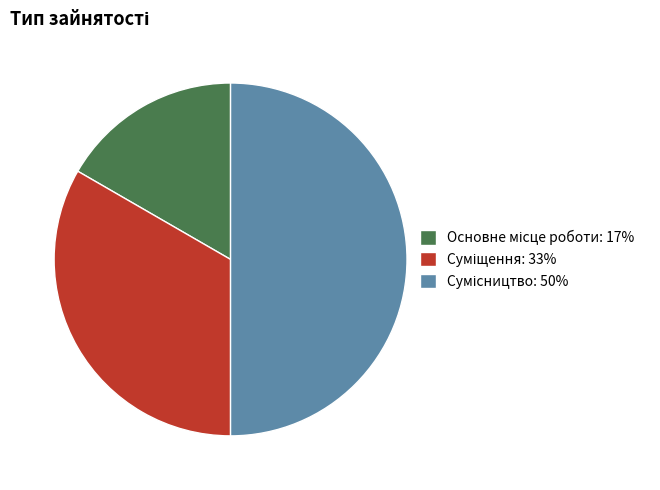

Combined, what portion of the pie is Суміщення and Основне місце роботи?

50.0%